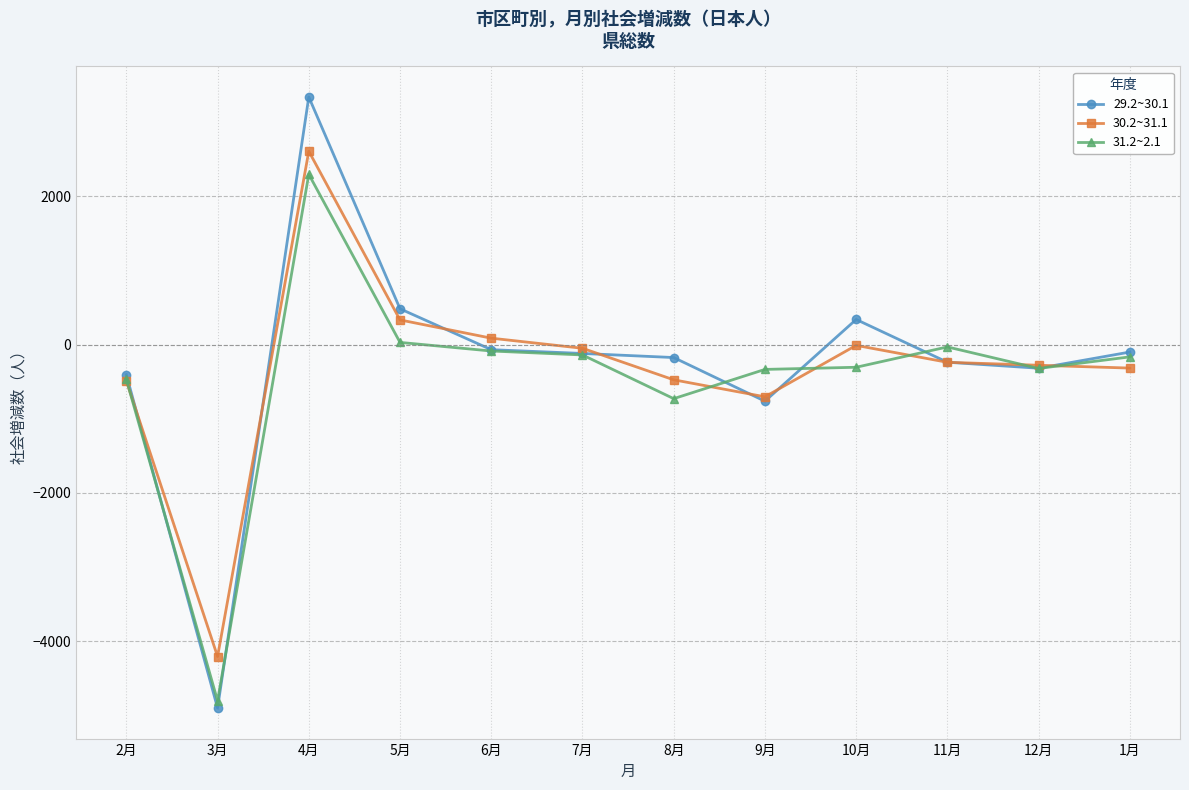

Which series has the largest range (max minus min)?

29.2~30.1